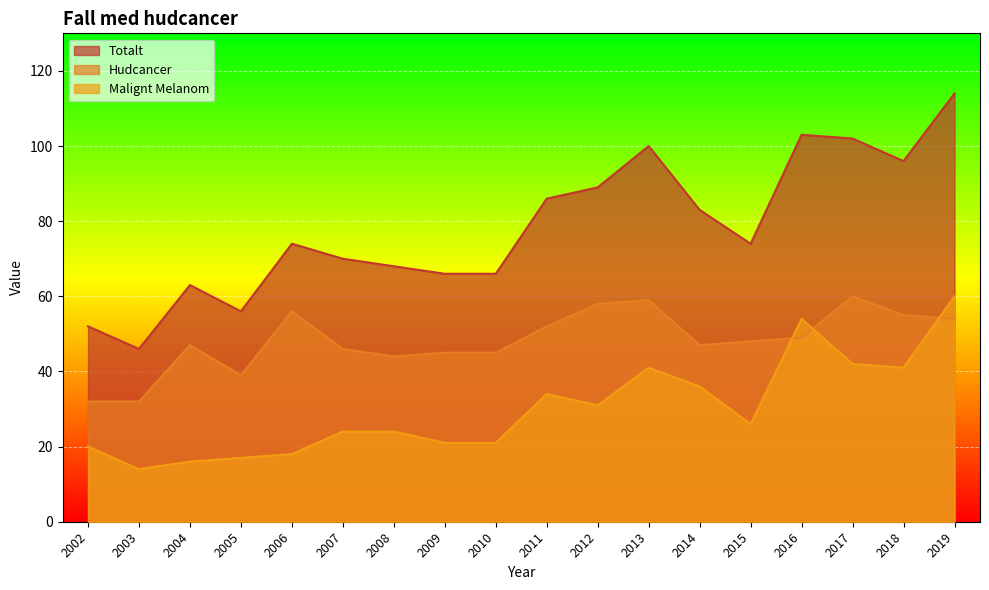

What is the value of the Malignt Melanom point at the 11th from the left?

31